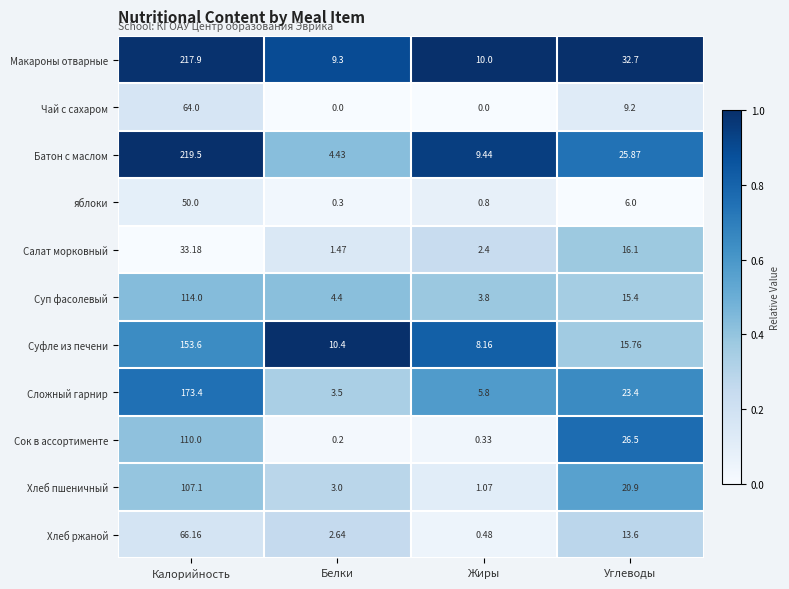

Rank the series by their maximum value, from highest to lowest.

Батон с маслом, Макароны отварные, Сложный гарнир, Суфле из печени, Суп фасолевый, Сок в ассортименте, Хлеб пшеничный, Хлеб ржаной, Чай с сахаром, яблоки, Салат морковный